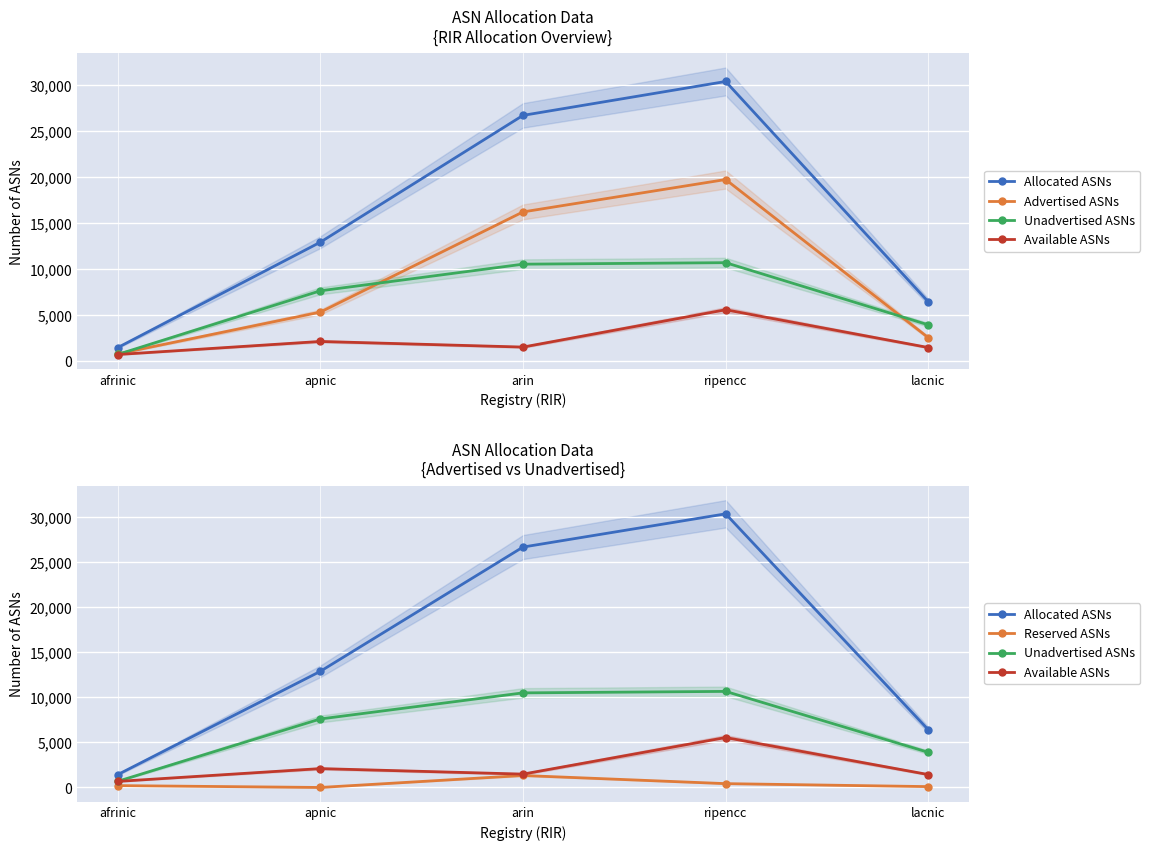

List the series in order of their peak value, highest first.

Allocated ASNs, Advertised ASNs, Unadvertised ASNs, Available ASNs, Reserved ASNs